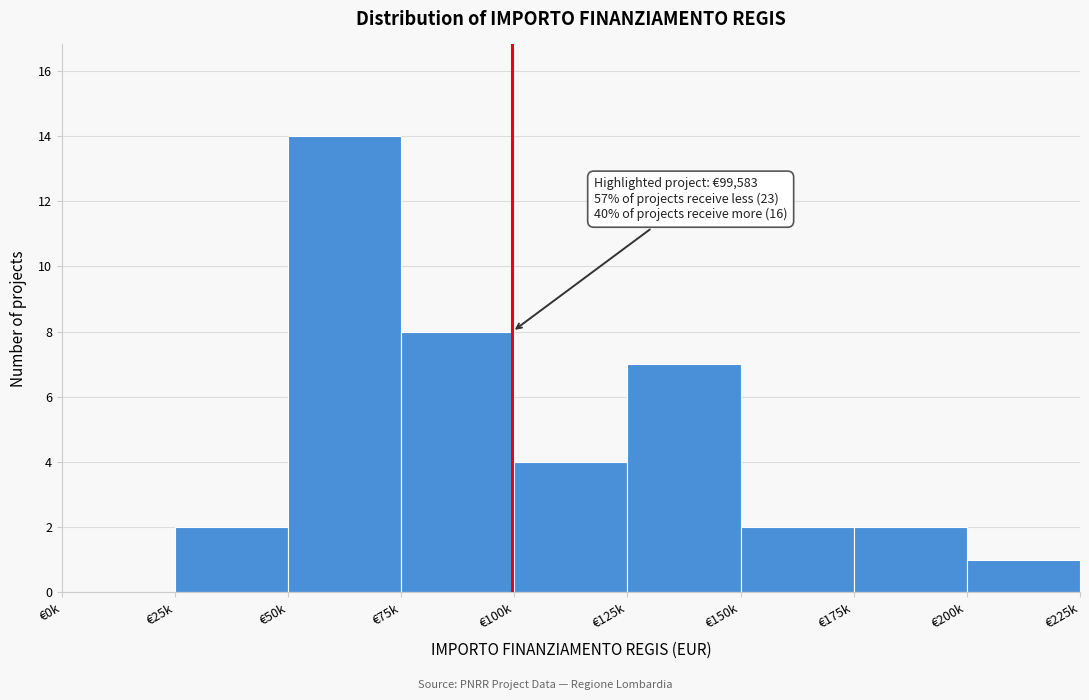

Reading left to right, extract all data points from this chart.

€0k=0	€25k=2	€50k=14	€75k=8	€100k=4	€125k=7	€150k=2	€175k=2	€200k=1